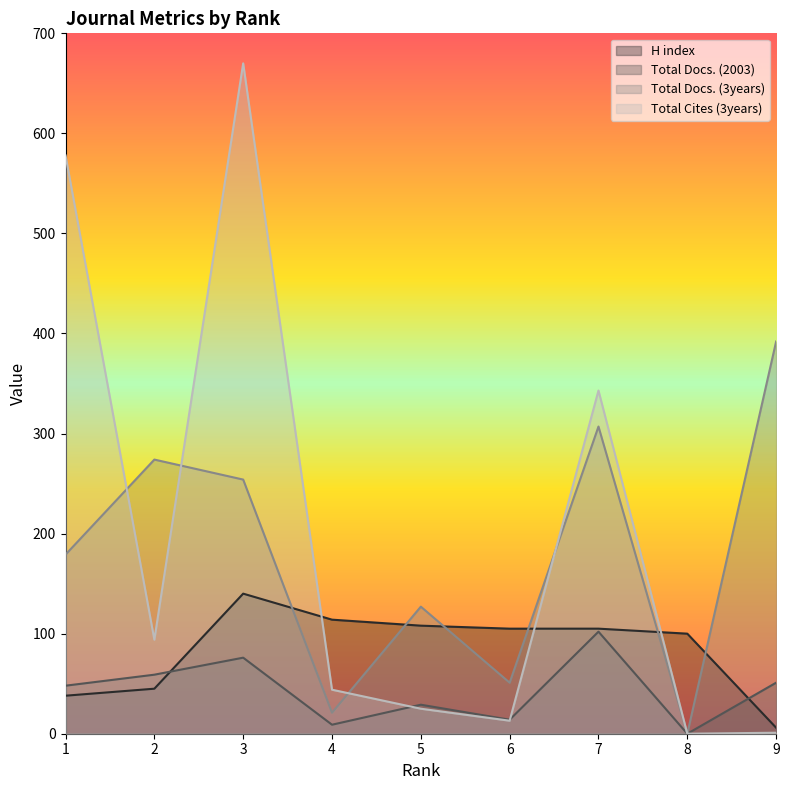

The H index series shows 69 at 5. True or false?

False